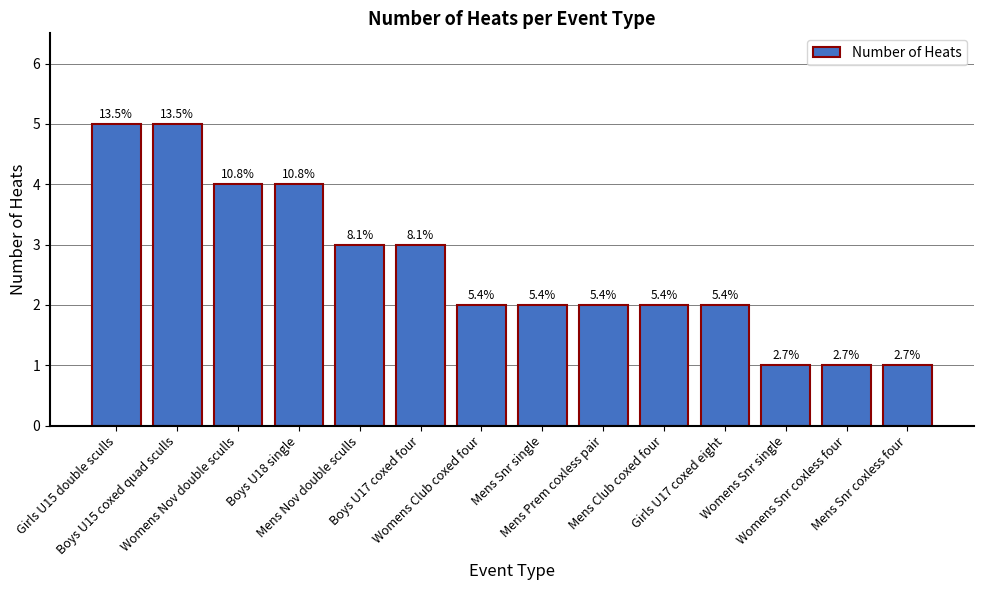

Are the bars horizontal?

No